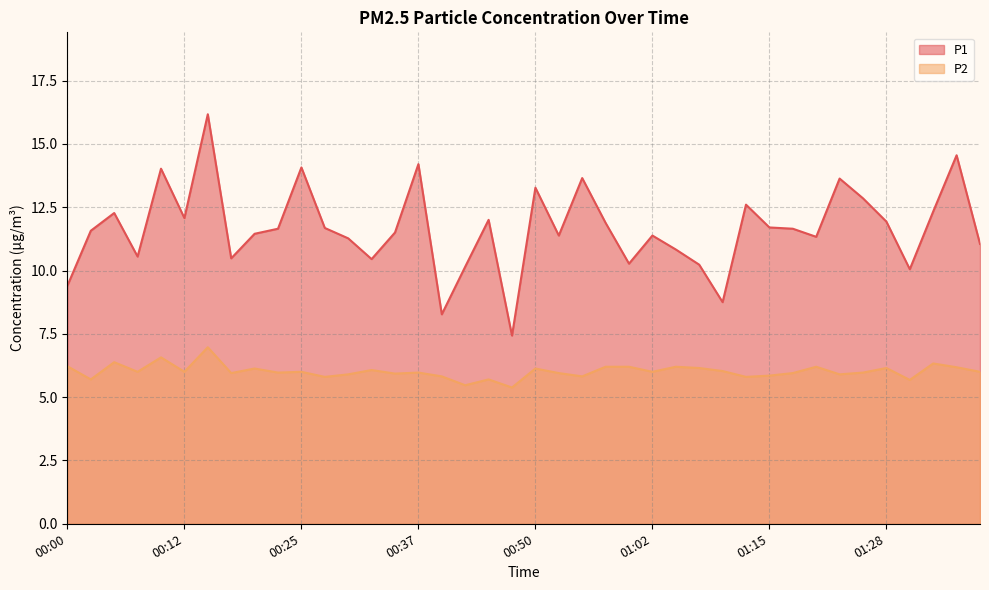

Reading right to left, what are all the values shown in this chart?

P1: 11.1	14.6	12.3	10.1	11.9	12.8	13.6	11.3	11.7	11.7	12.6	8.8	10.2	10.8	11.4	10.3	11.9	13.7	11.4	13.3	7.4	12.0	10.2	8.3	14.2	11.5	10.4	11.3	11.7	14.1	11.7	11.4	10.5	16.2	12.1	14.0	10.6	12.3	11.6	9.4
P2: 6.0	6.2	6.3	5.7	6.2	6.0	5.9	6.2	6.0	5.8	5.8	6.0	6.2	6.2	6.0	6.2	6.2	5.8	6.0	6.1	5.4	5.7	5.5	5.8	6.0	5.9	6.1	5.9	5.8	6.0	6.0	6.1	6.0	7.0	6.0	6.6	6.0	6.4	5.7	6.2